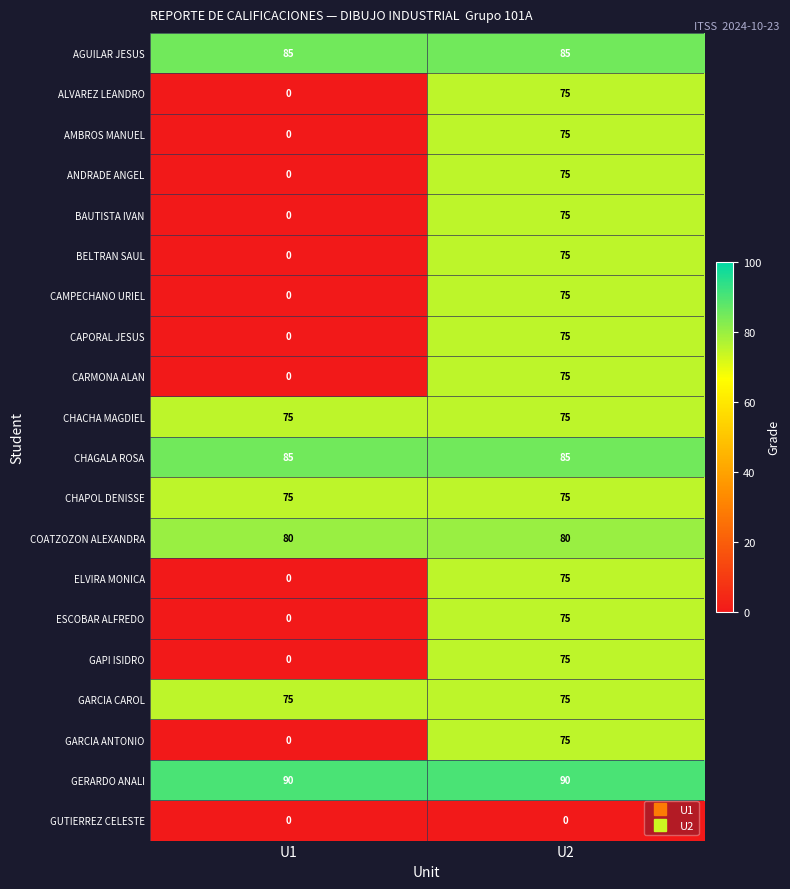

What is the spread (max minus min) of values at U1?

90